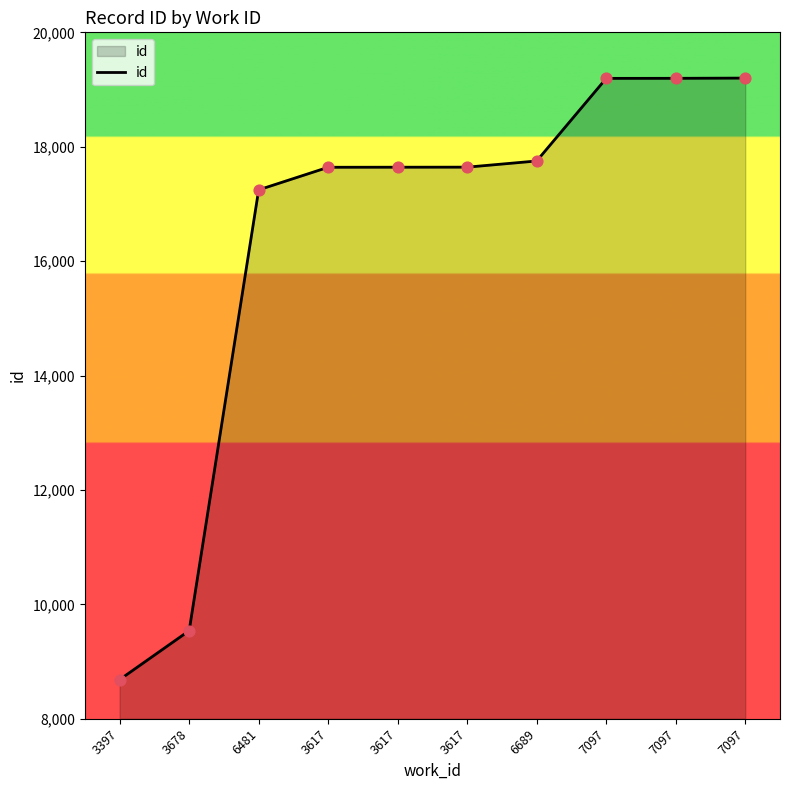

Is this an area chart (filled region under the line)?

Yes